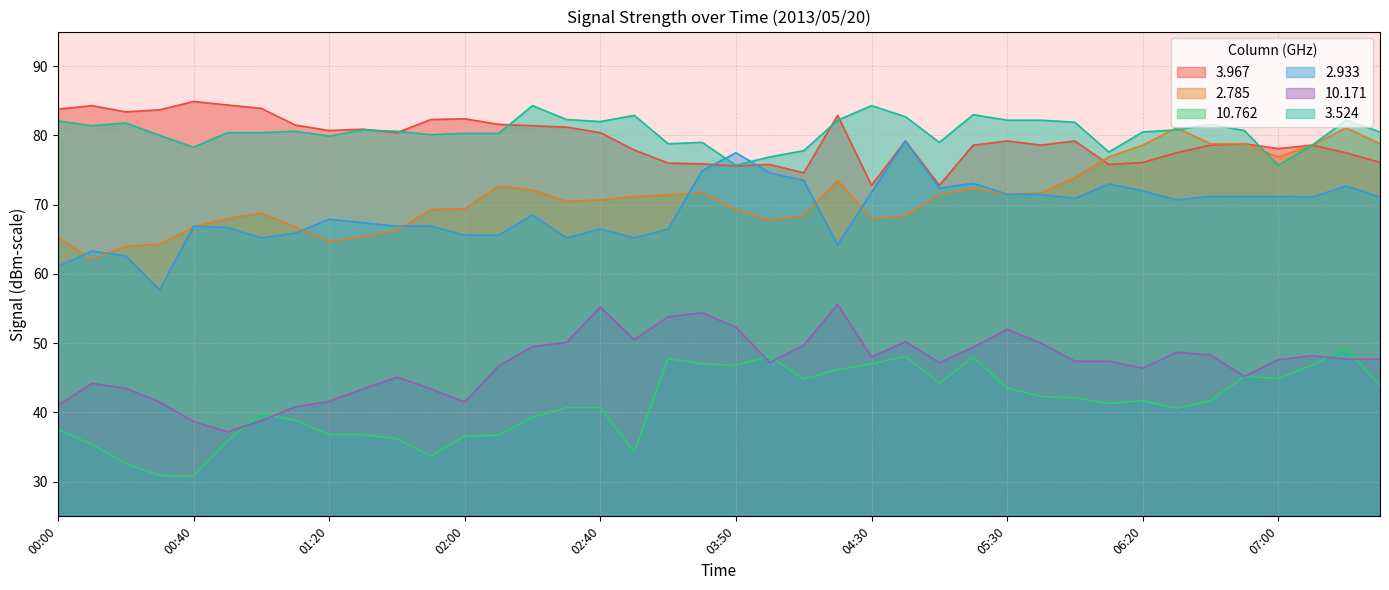

Which series changed the most between 06:00 and 06:50?

2.785